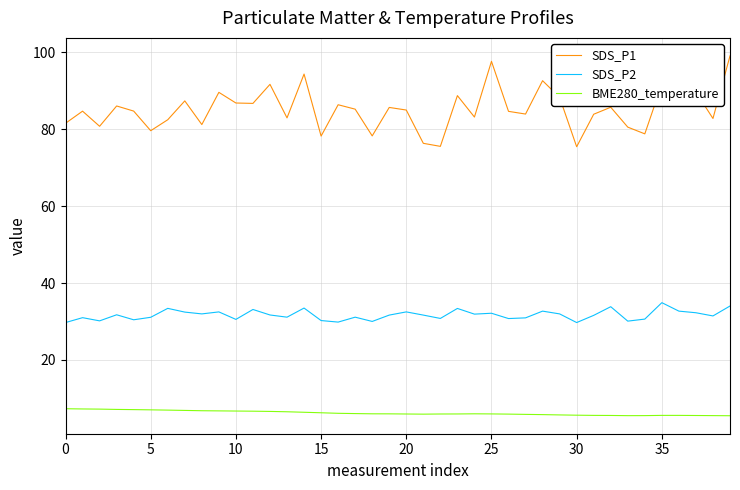

True or false: SDS_P1 and BME280_temperature cross at least once.

False